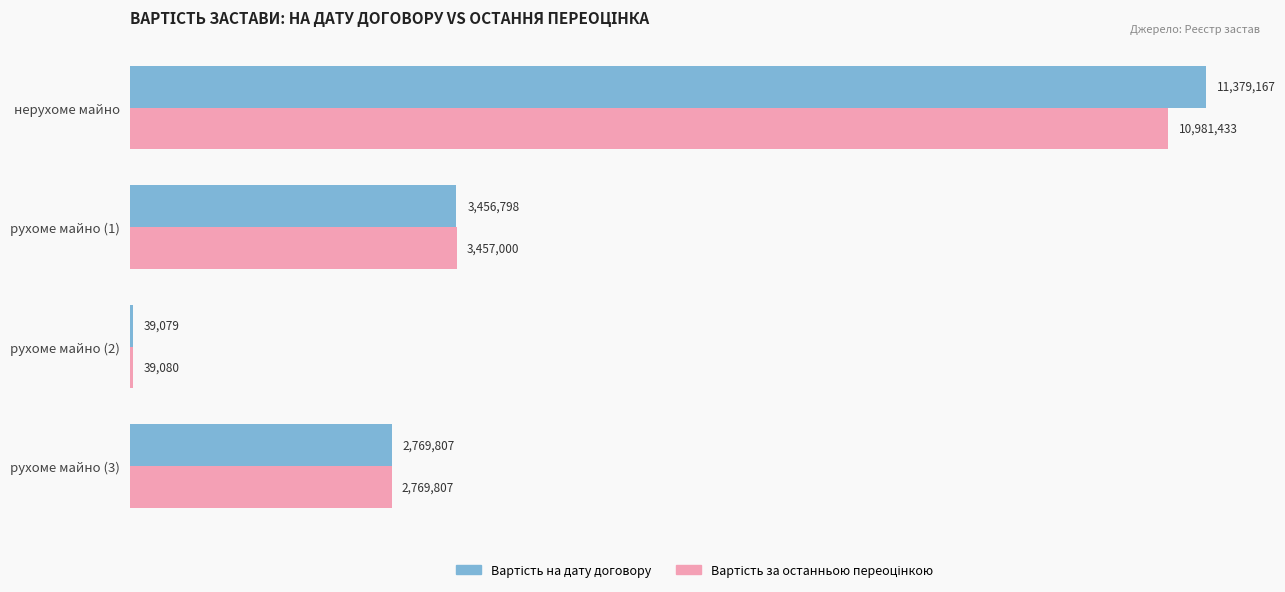

How many bars are there in each group?

2